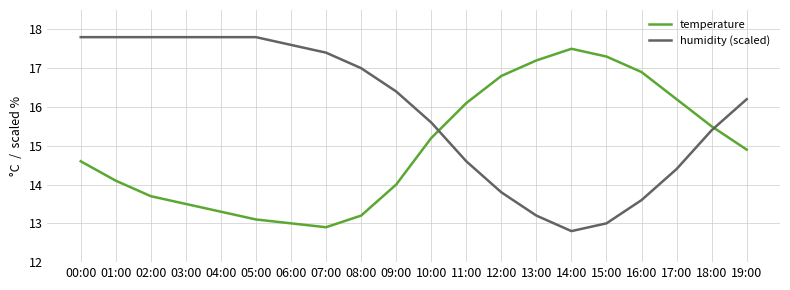

Which label corresponds to the smallest value in the chart?

14:00